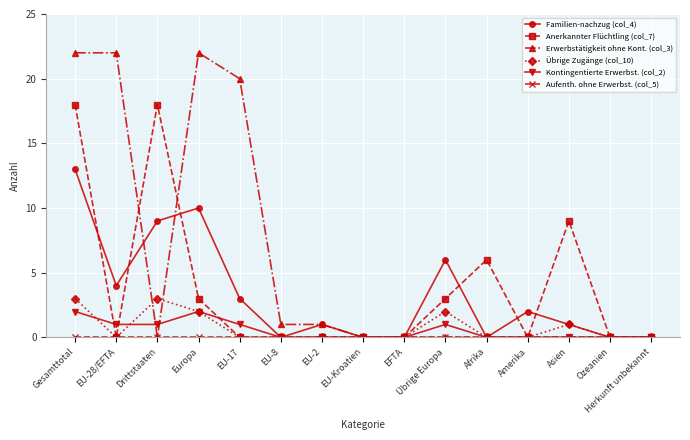

The value of Übrige Zugänge (col_10) at EU-Kroatien is 0. True or false?

True